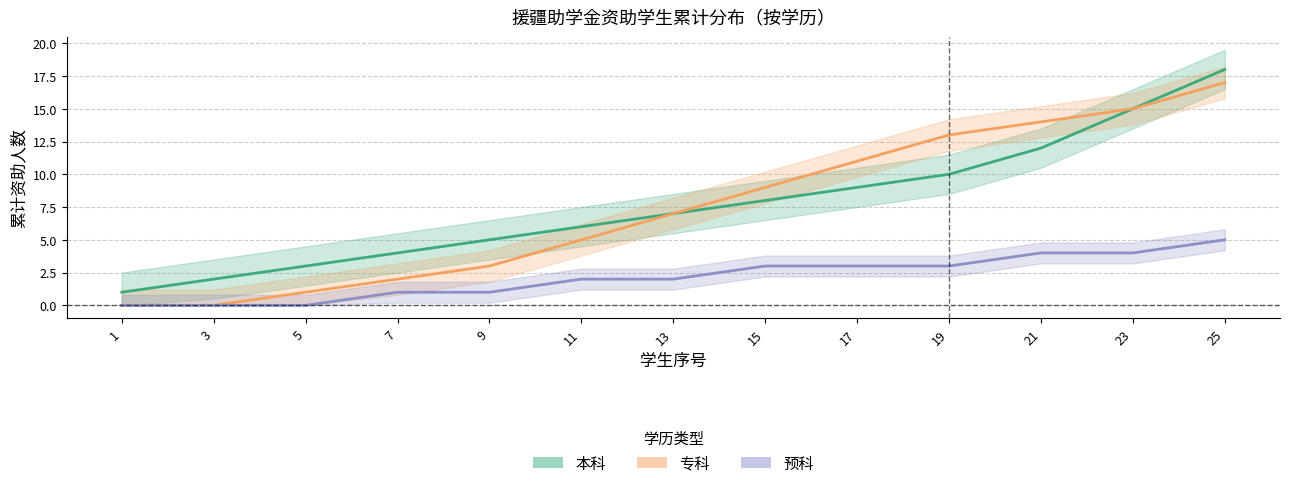

How many positive values does the 专科 series have?

11